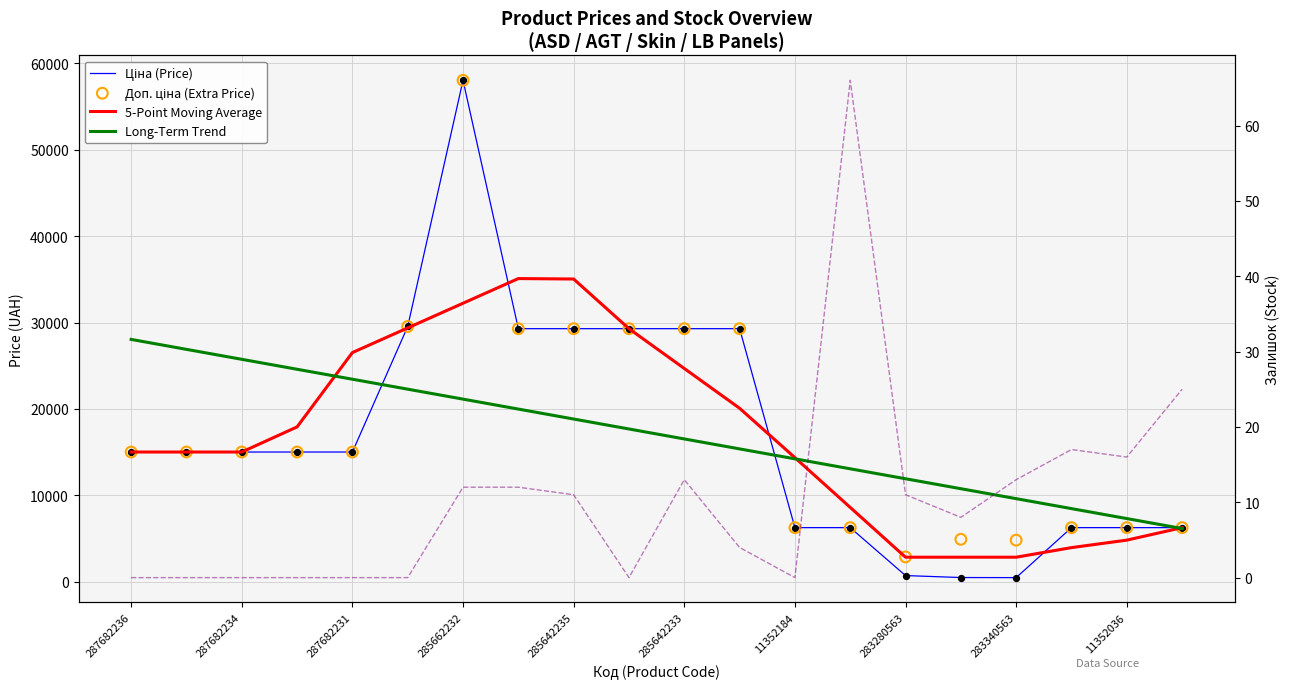

Which series has the largest Y range (max minus min)?

Ціна (Price)